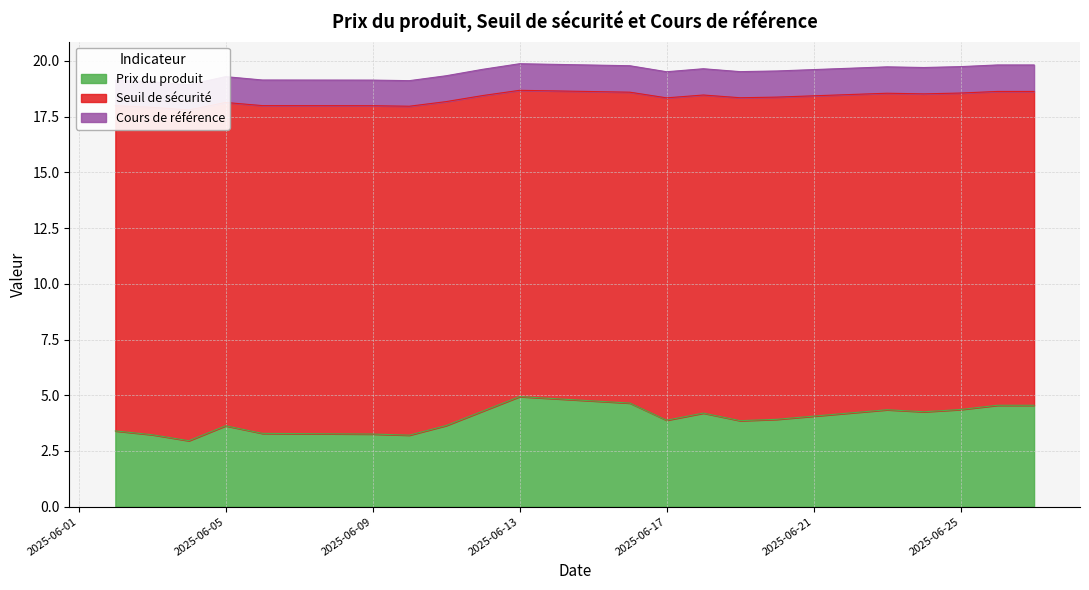

True or false: Prix du produit has a value of 6.1 at 2025-06-17.

False